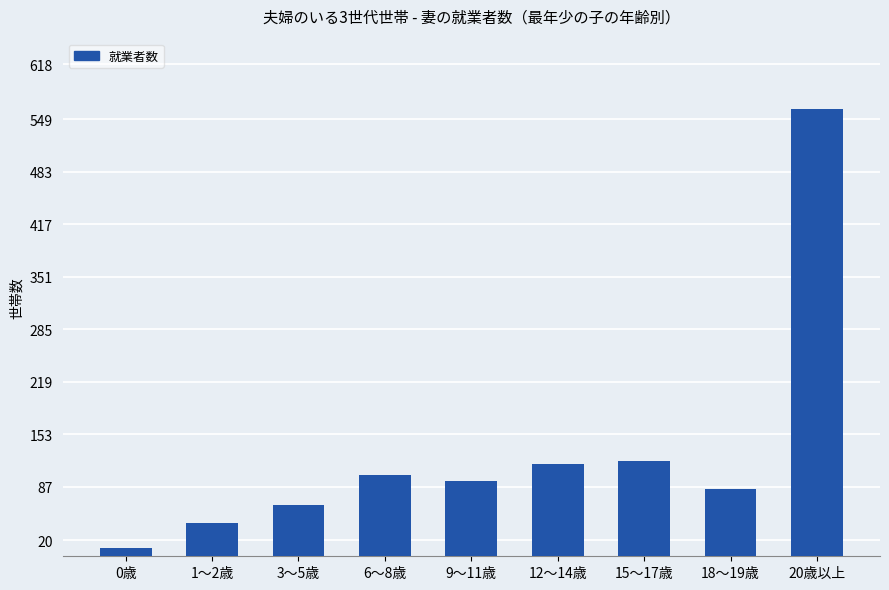

How many data points are less than 95?

4